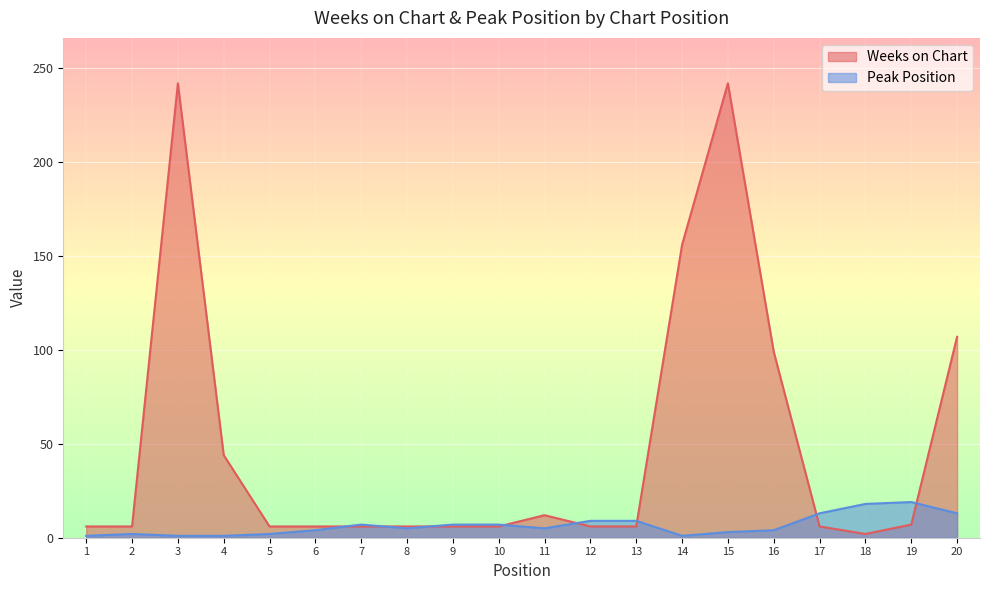

Reading left to right, what are all the values shown in this chart?

Weeks on Chart: 1=6	2=6	3=242	4=44	5=6	6=6	7=6	8=6	9=6	10=6	11=12	12=6	13=6	14=156	15=242	16=99	17=6	18=2	19=7	20=107
Peak Position: 1=1	2=2	3=1	4=1	5=2	6=4	7=7	8=5	9=7	10=7	11=5	12=9	13=9	14=1	15=3	16=4	17=13	18=18	19=19	20=13